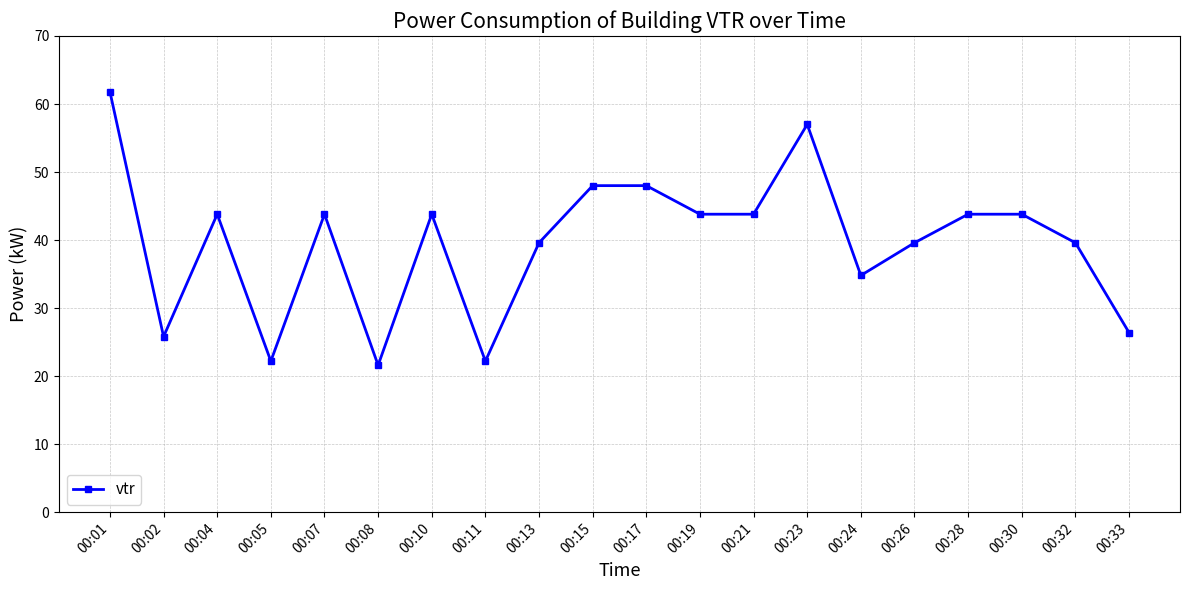

Between 00:24 and 00:26, which is larger?

00:26